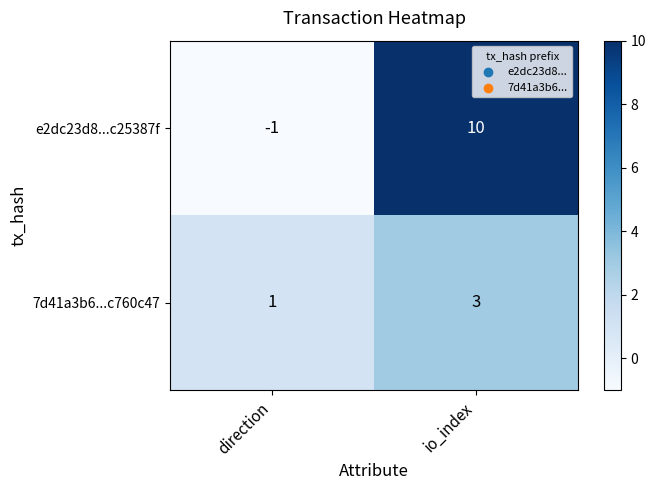

The value of e2dc23d8...c25387f at direction is -2. True or false?

False